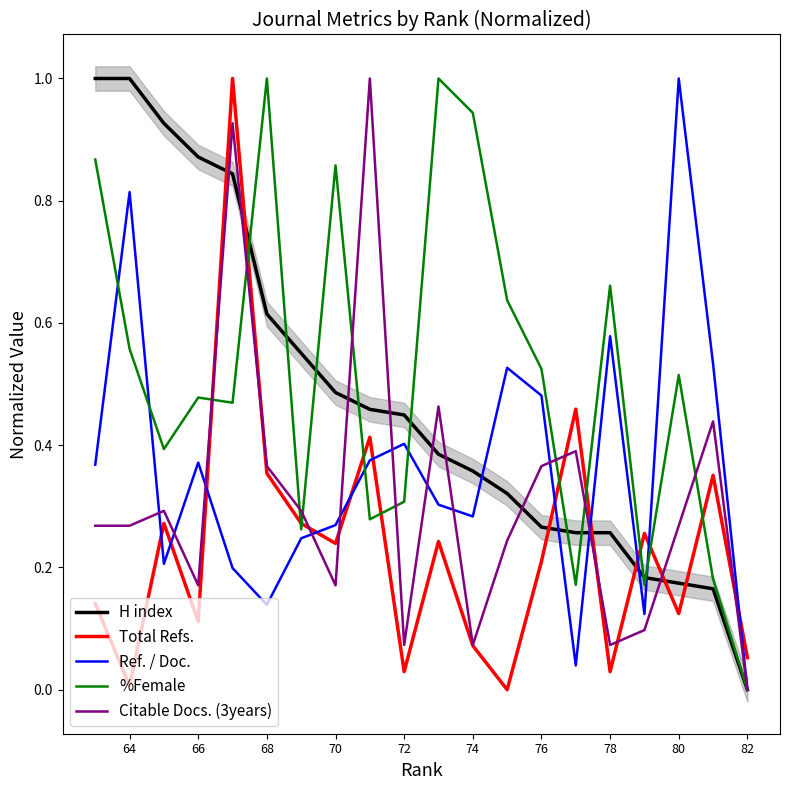

At which label is H index closest to 0?

82